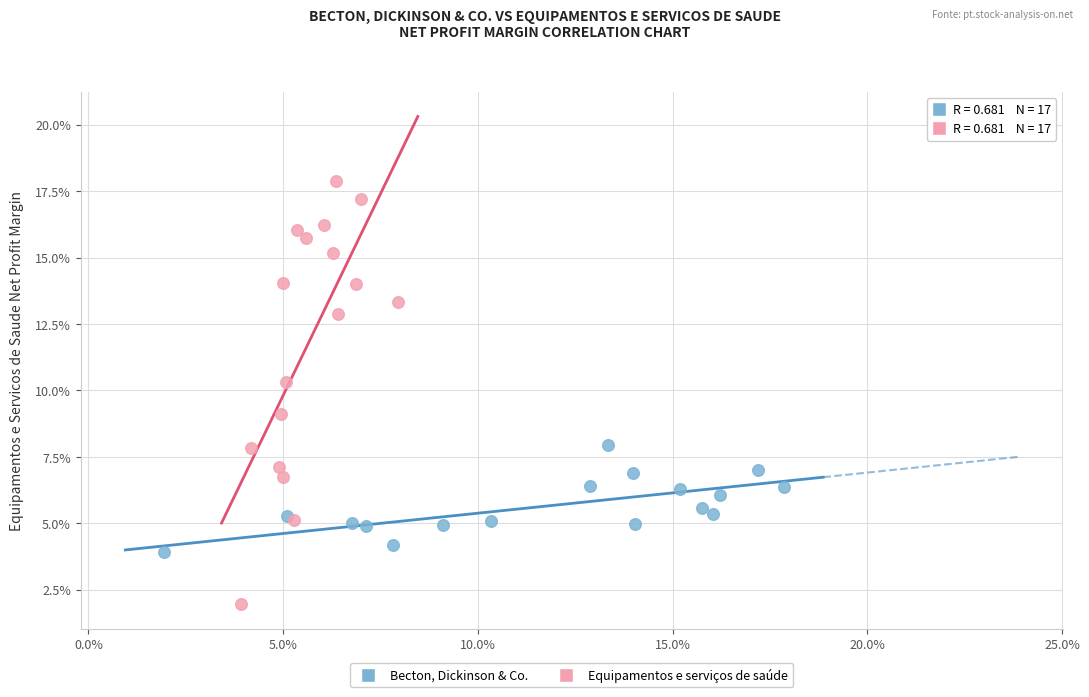

What are all the series names shown in the legend?

Becton, Dickinson & Co., Equipamentos e serviços de saúde